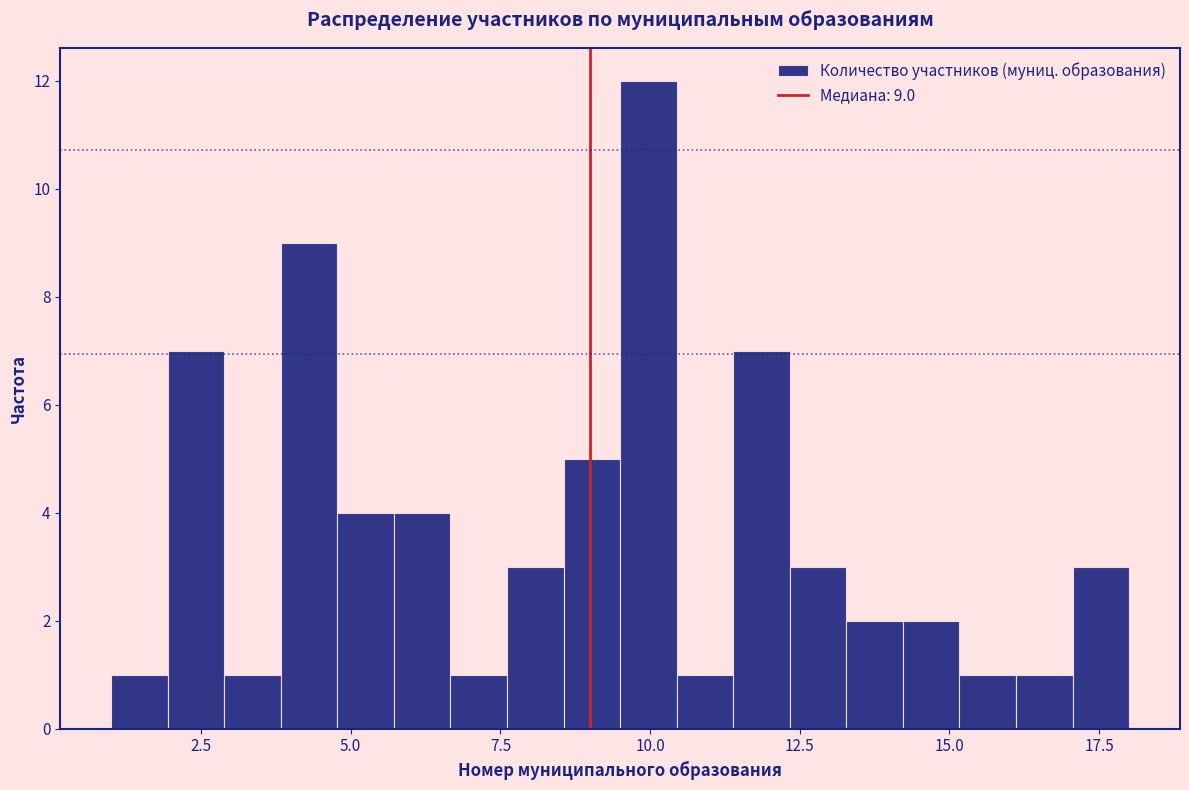

Read against the x-axis, roughly where is the centre of the tallest bar?

10.0